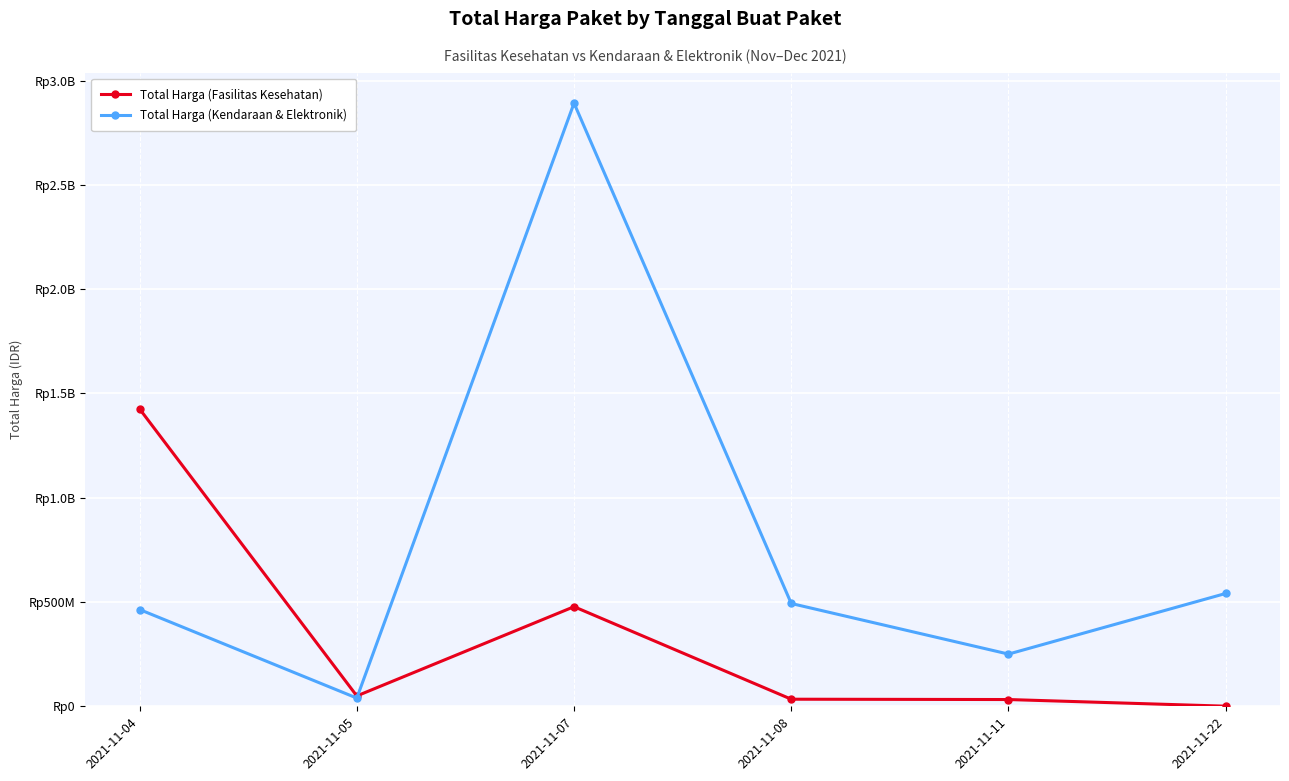

At which label does Total Harga (Kendaraan & Elektronik) reach its peak?

2021-11-07